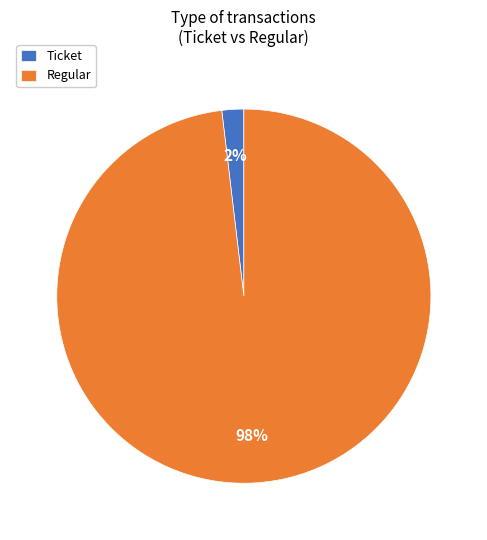

Which slice is the smallest?

Ticket